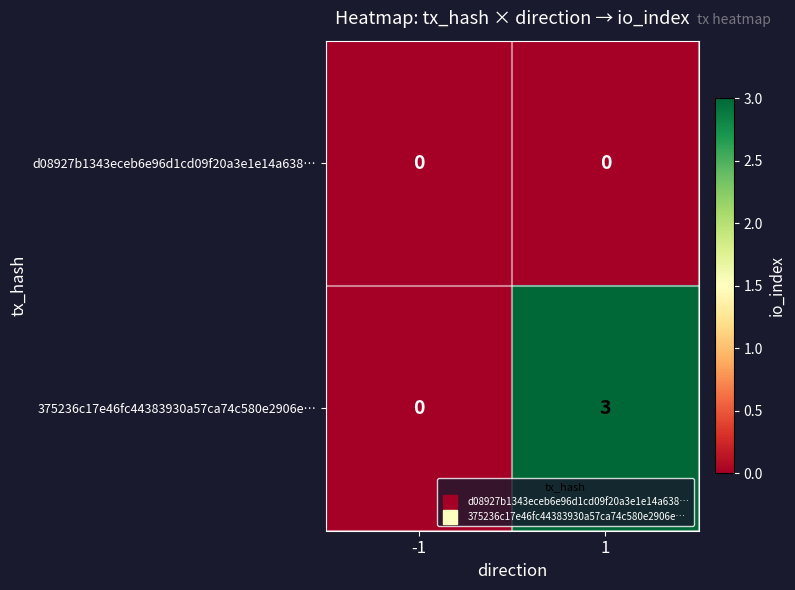

What is the sum of the 375236c17e46fc44383930a57ca74c580e2906e… values at -1 and 1?

3